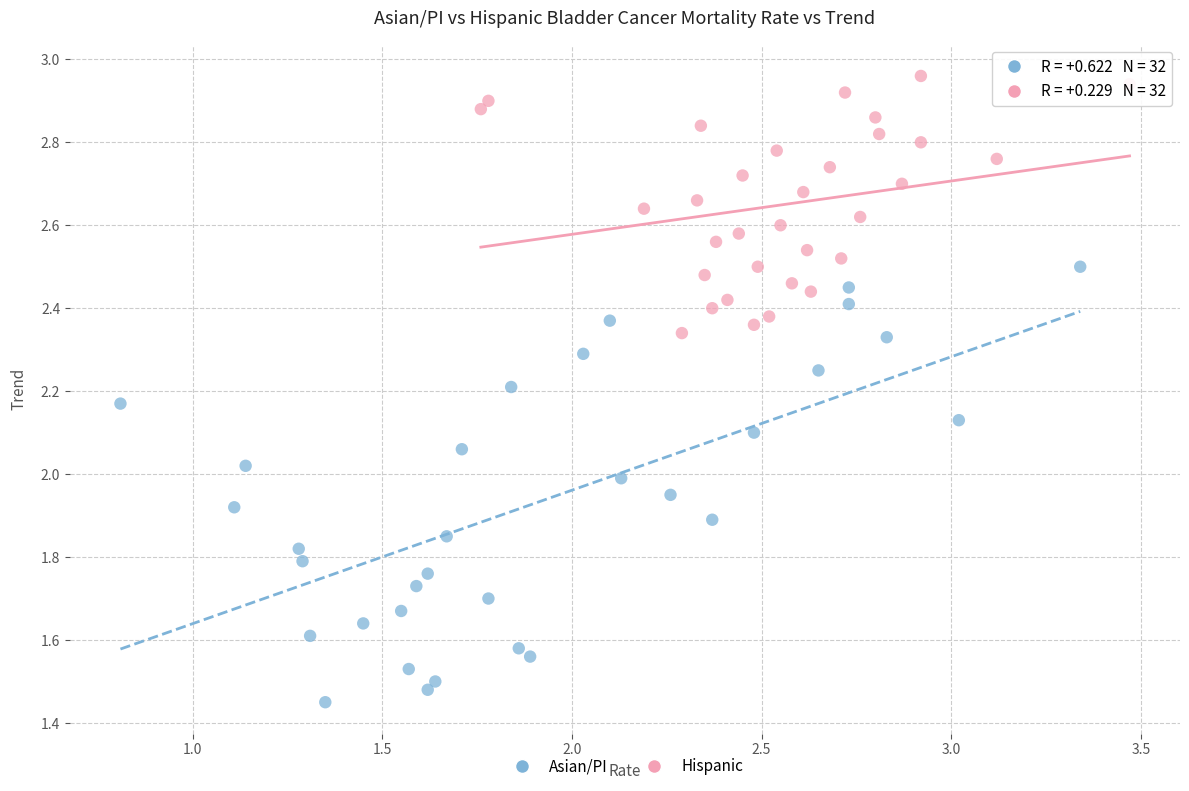

Which series reaches the minimum Y coordinate?

Asian/PI